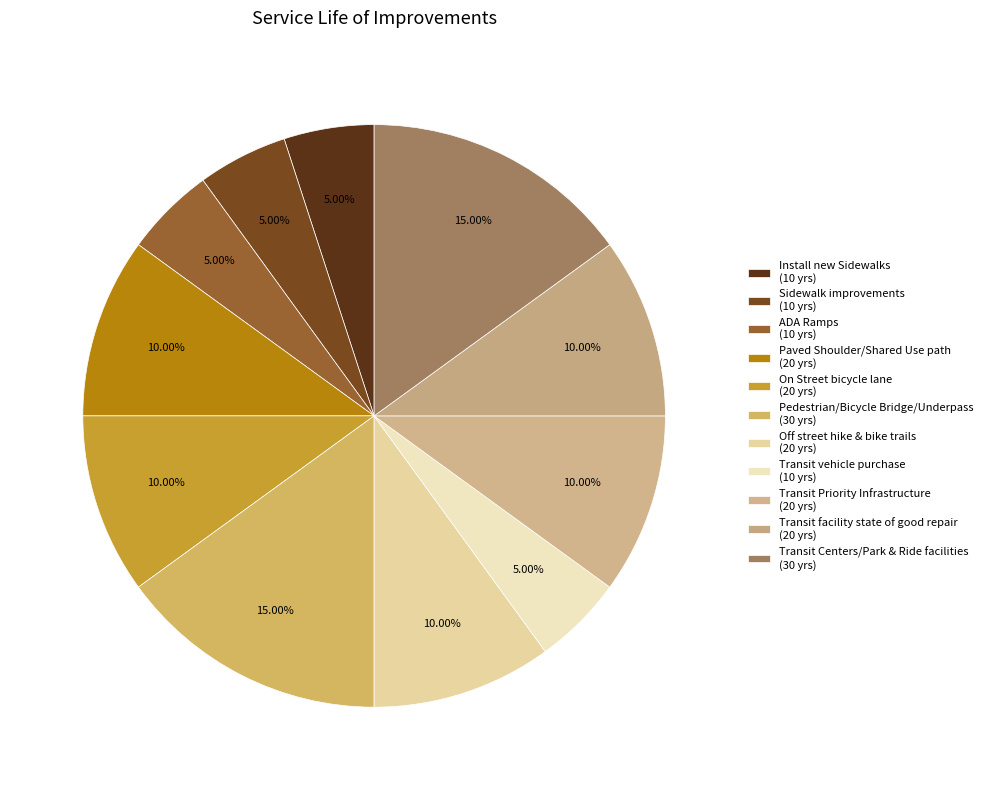

What is the total percentage of On Street bicycle lane and Install new Sidewalks?

15.0%